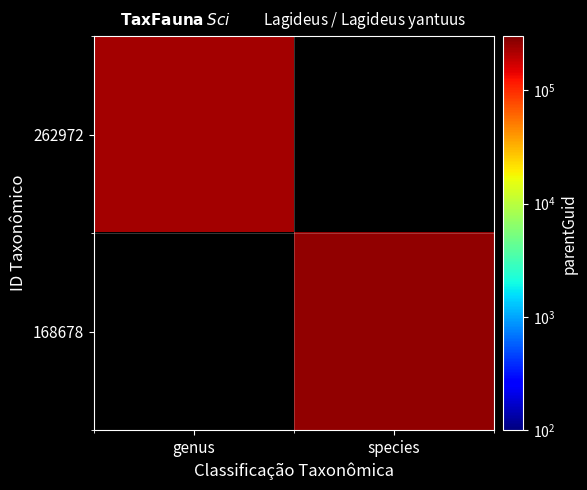

List the series in order of their peak value, lowest first.

262972, 168678